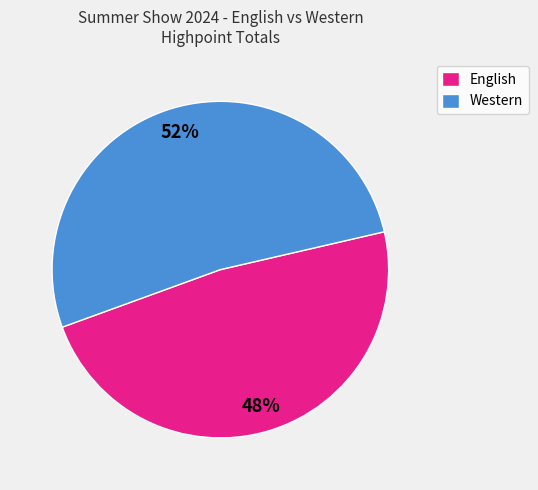

Approximately how many times larger is the value at English compared to Western?

0.9